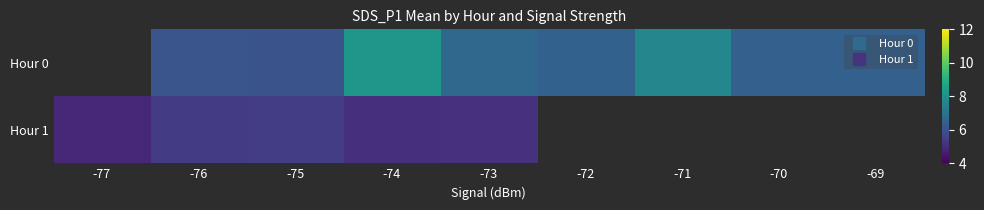

At which category is the sum across all series the highest?

-74